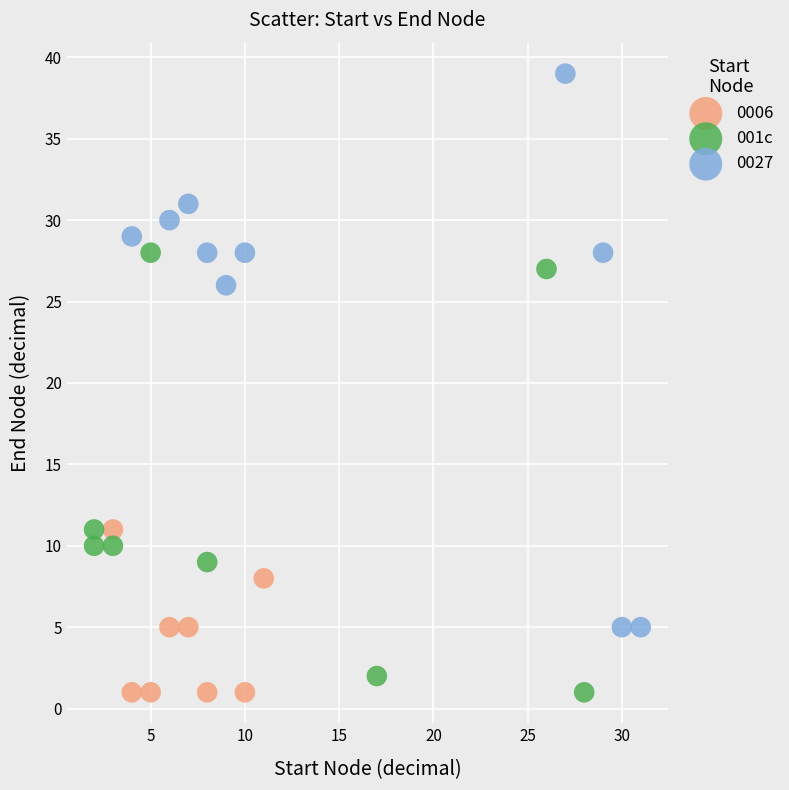

Which series reaches the maximum Y coordinate?

0027